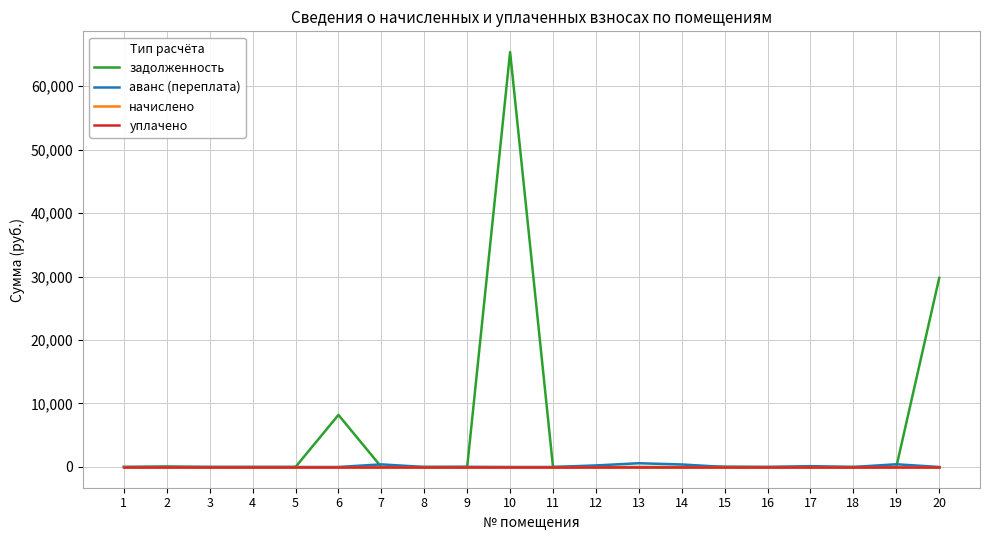

What is the maximum value shown in the chart?

65359.7